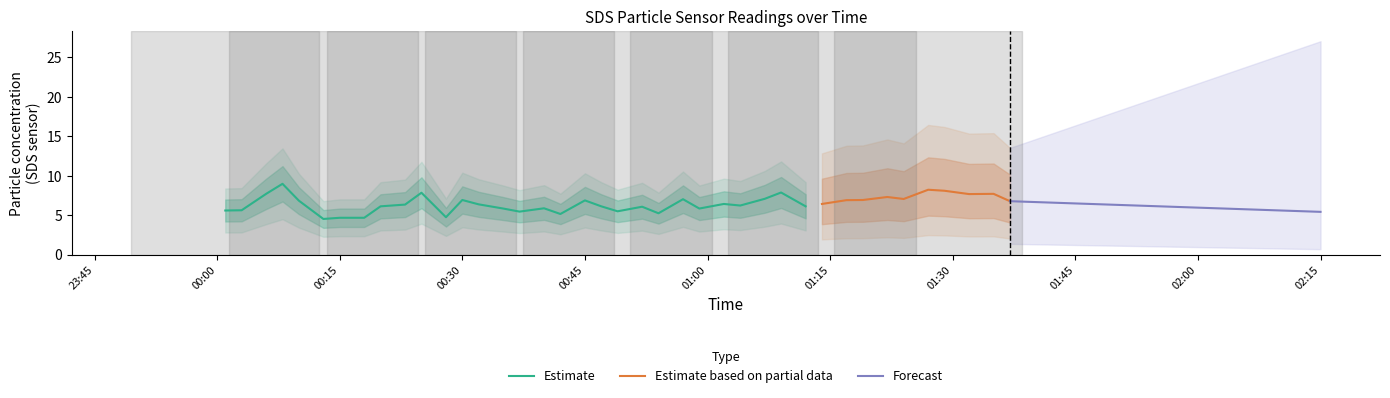

What is the difference between the highest and lowest values at 2023/08/27 01:17?

0.9